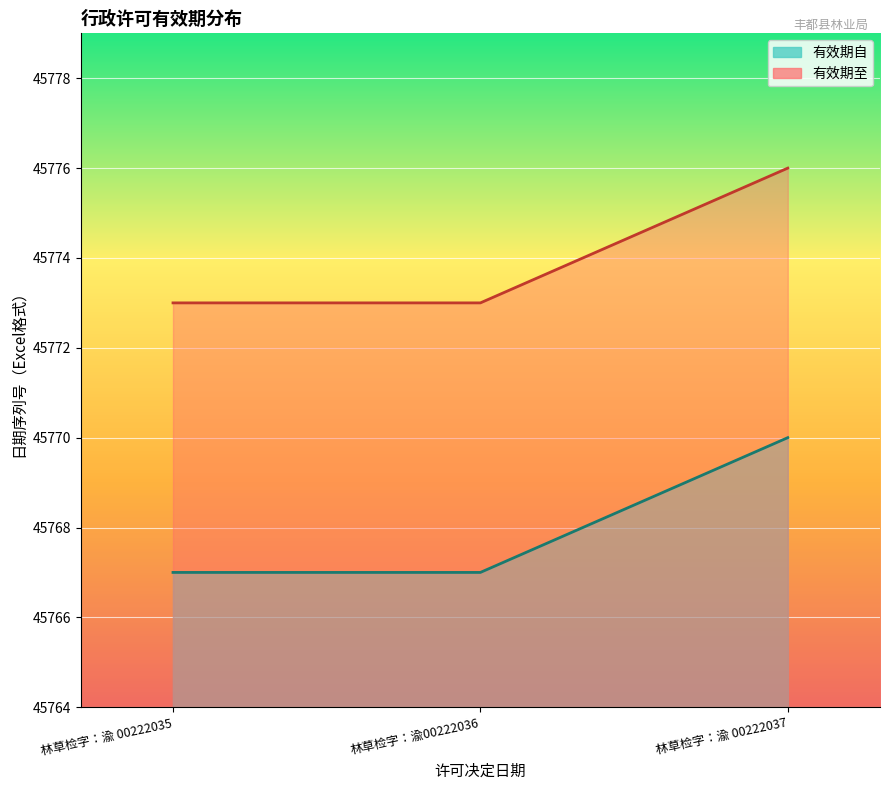

What is the greatest value displayed?

45776